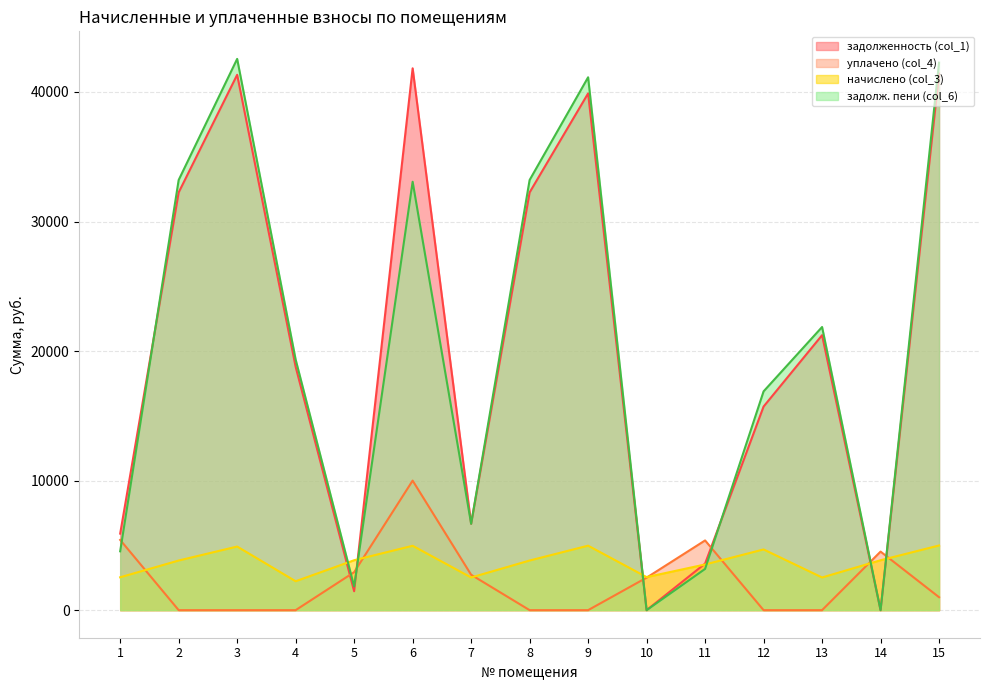

Is the value of задолженность (col_1) at 10 greater than the value of задолж. пени (col_6) at 3?

No